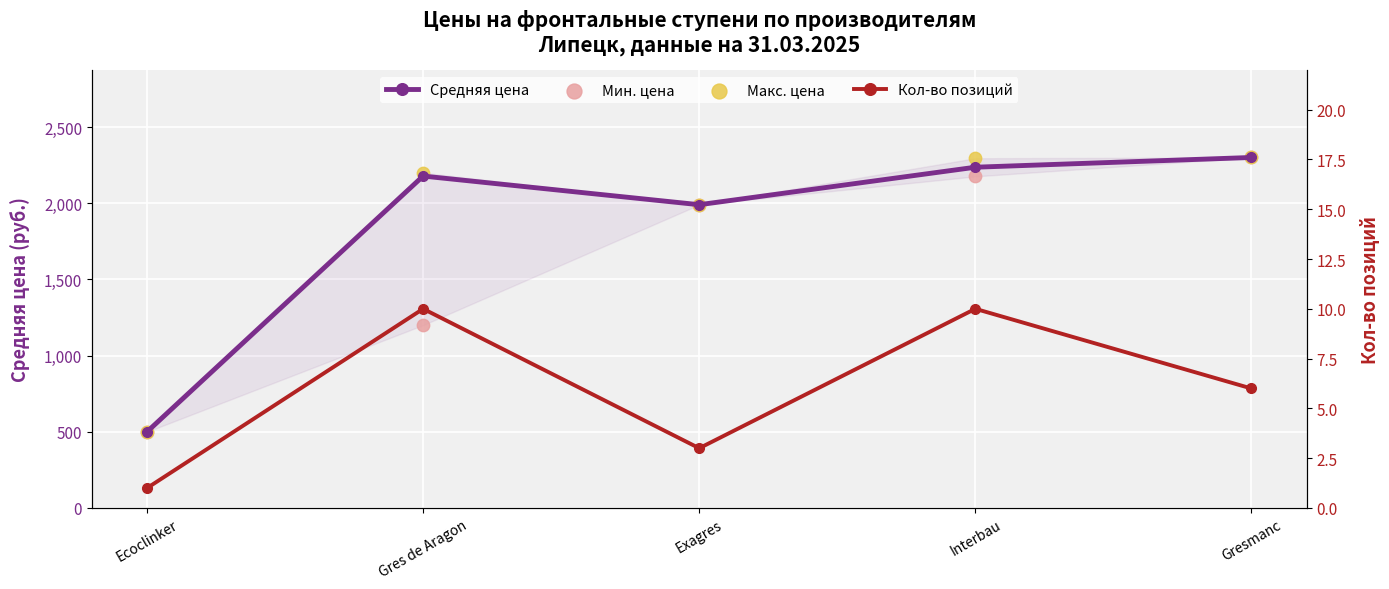

What are all the series names shown in the legend?

Средняя цена, Мин. цена, Макс. цена, Кол-во позиций